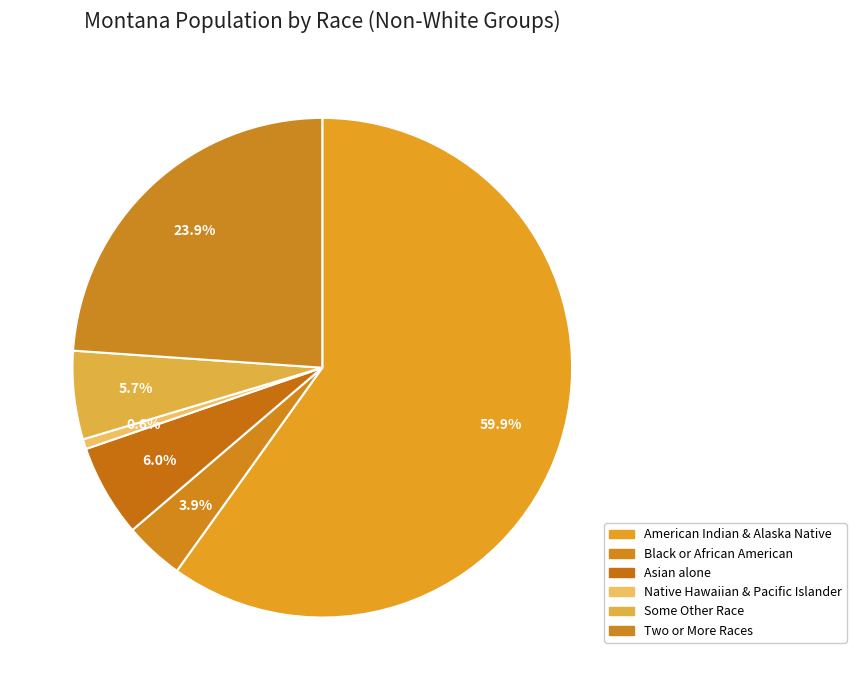

How many segments does this pie chart have?

6